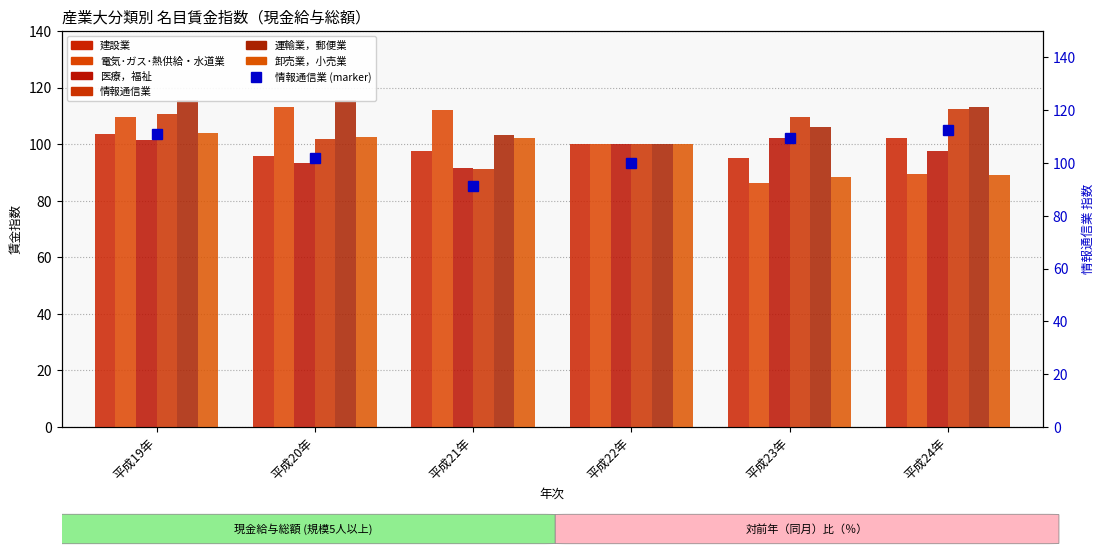

What is the difference between the 卸売業，小売業 values at 平成19年 and 平成22年?

4.0